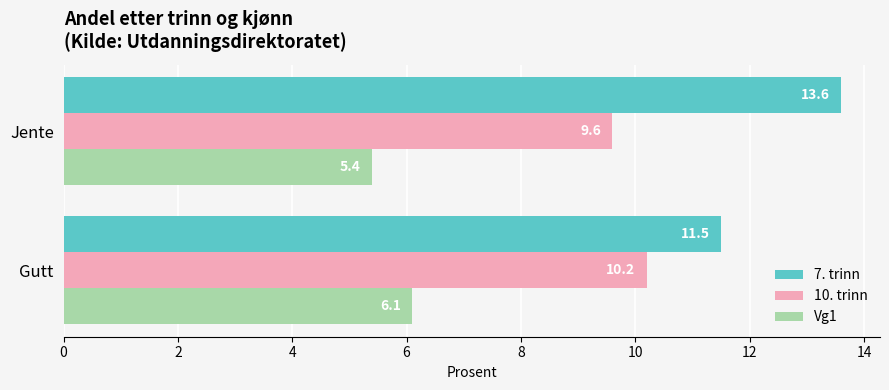

What is the spread (max minus min) of values at Gutt?

5.4